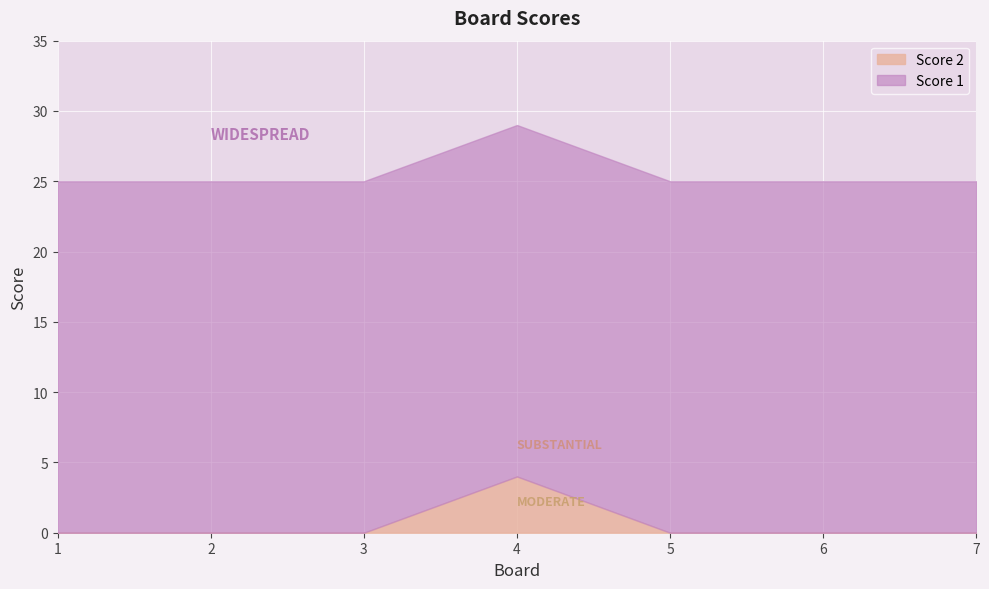

Reading left to right, transcribe all the data shown in this chart.

Score 2: 1=0	2=0	3=0	4=4	5=0	6=0	7=0
Score 1: 1=25	2=25	3=25	4=25	5=25	6=25	7=25